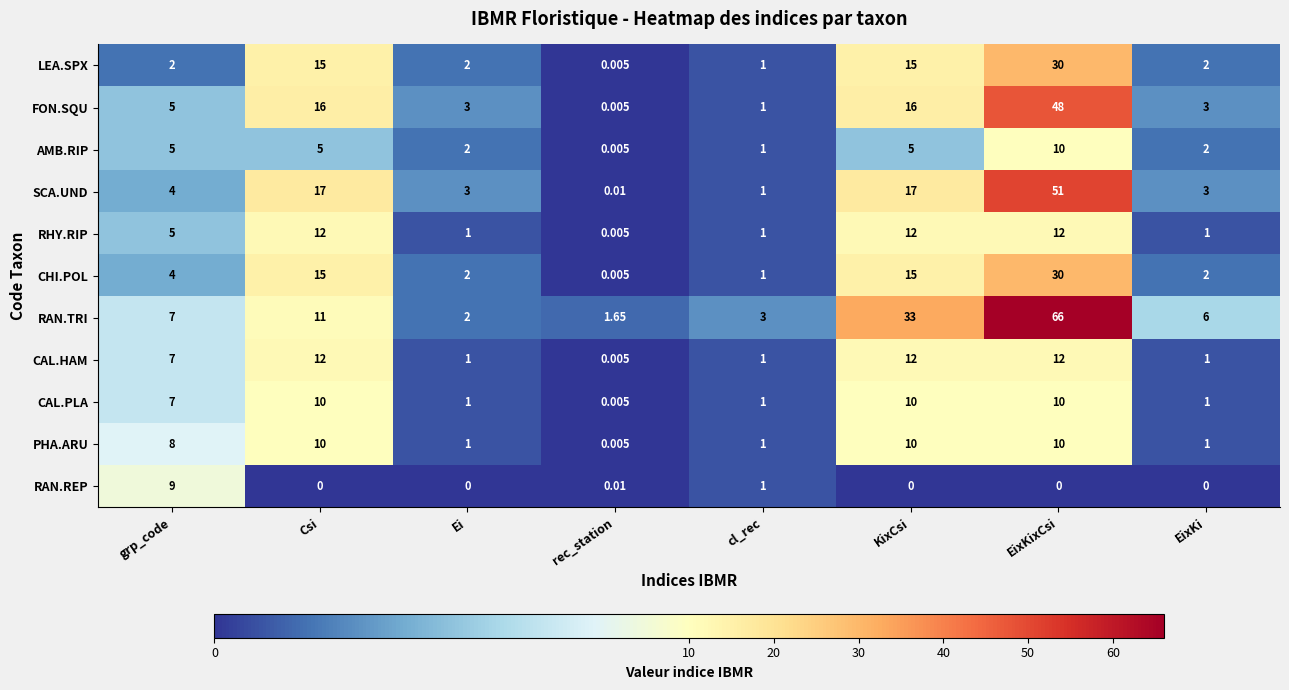

At which label does LEA.SPX reach its minimum?

rec_station